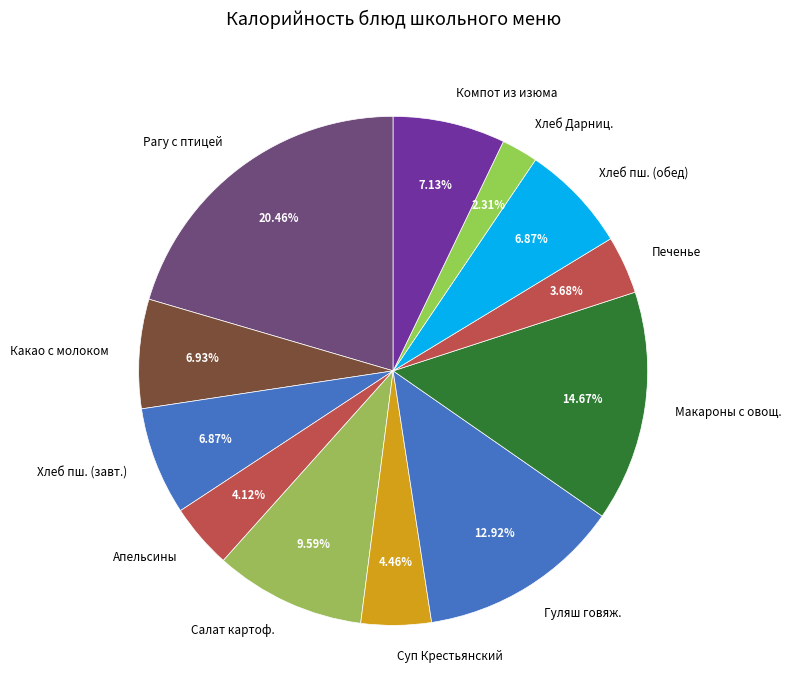

Is there any slice that represents more than half of the pie?

No